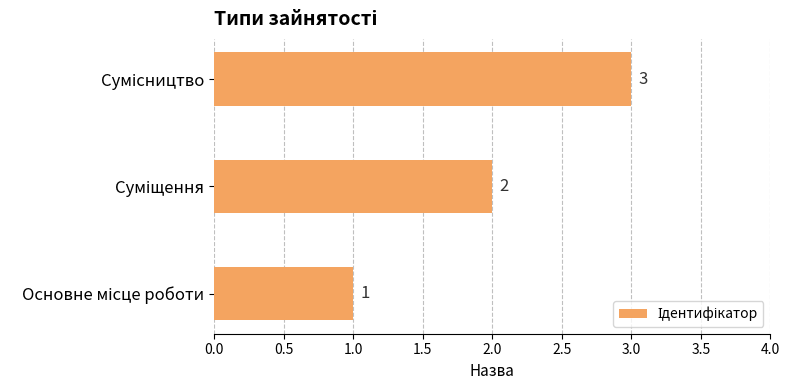

How many bars are there in total?

3